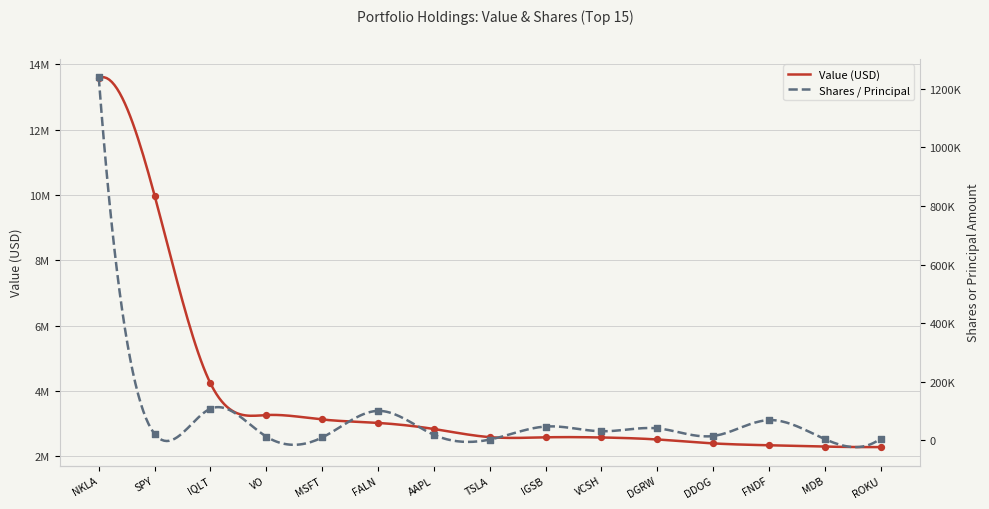

Is the value of Value (USD) at AAPL greater than the value of Shares / Principal at FNDF?

Yes